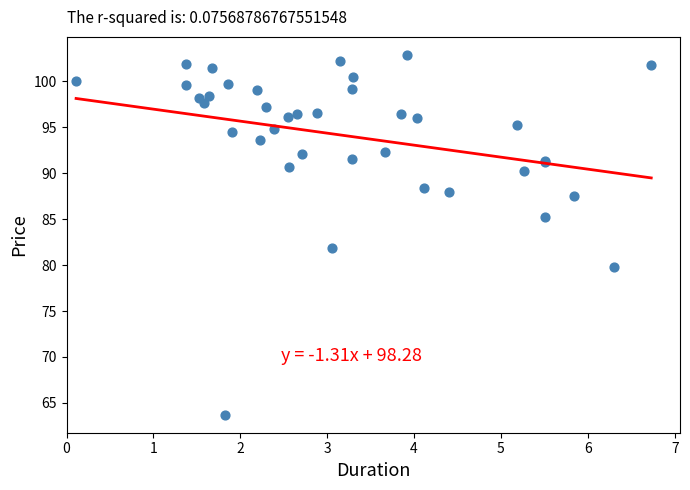

What Y value in the scatter plot is closest to 83?

81.9